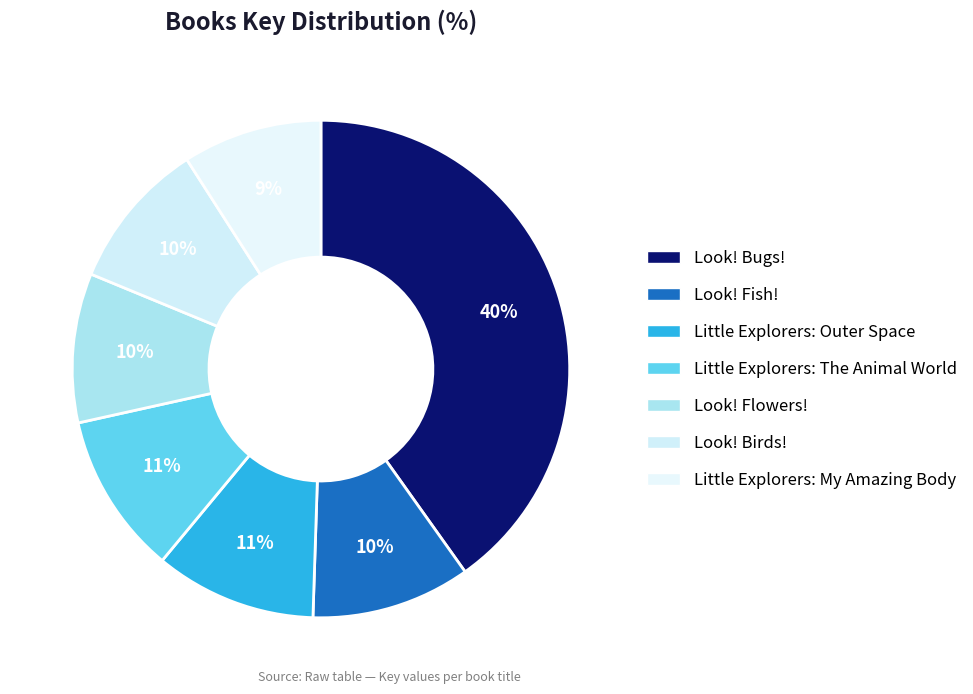

Does Look! Flowers! represent more than half of the total?

No